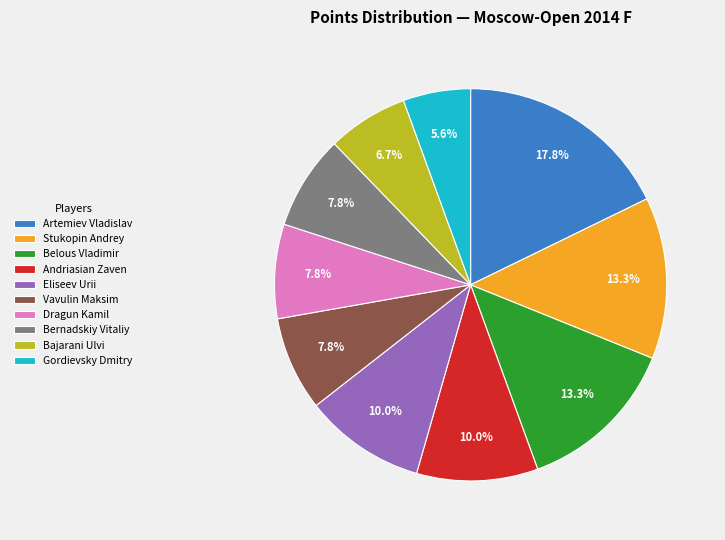

Which category has the smallest portion of the pie?

Gordievsky Dmitry